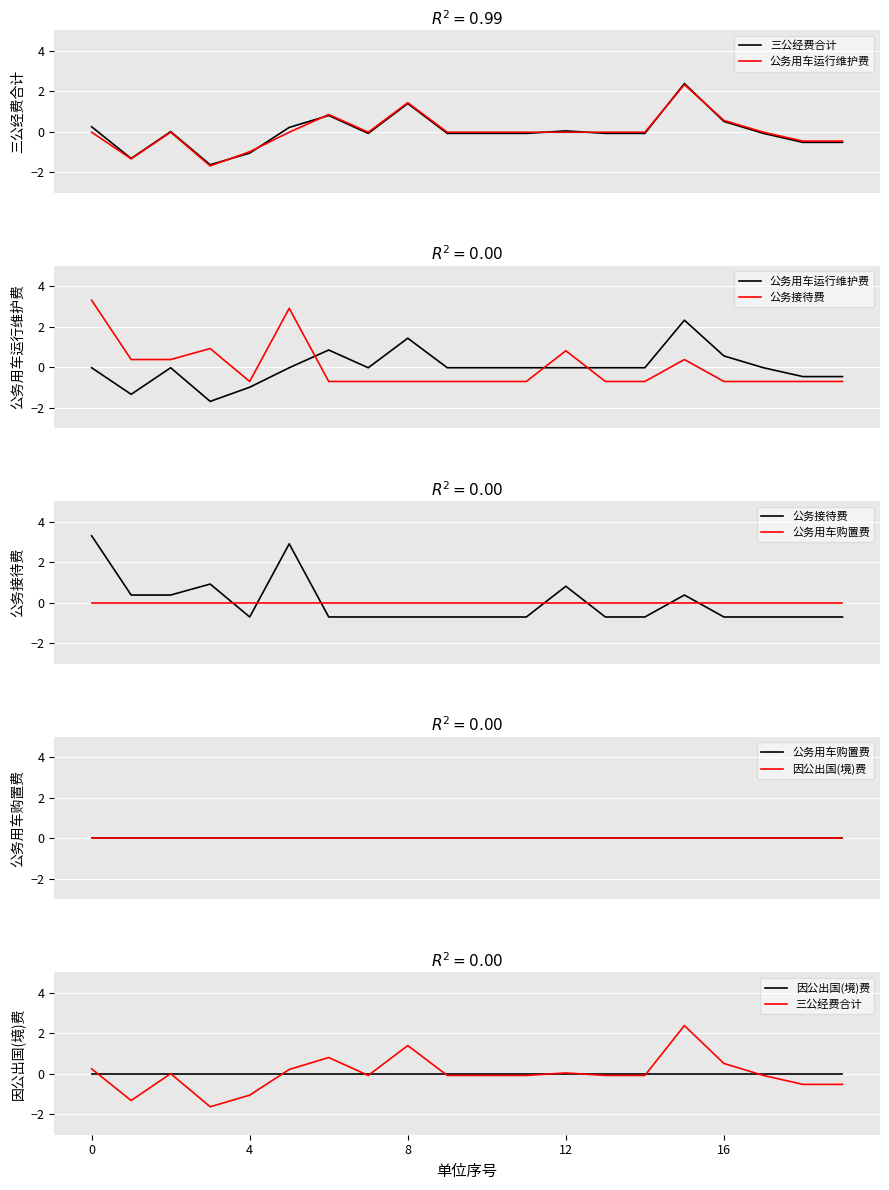

After their last crossing, which series has the higher values: 公务用车运行维护费 or 三公经费合计?

公务用车运行维护费